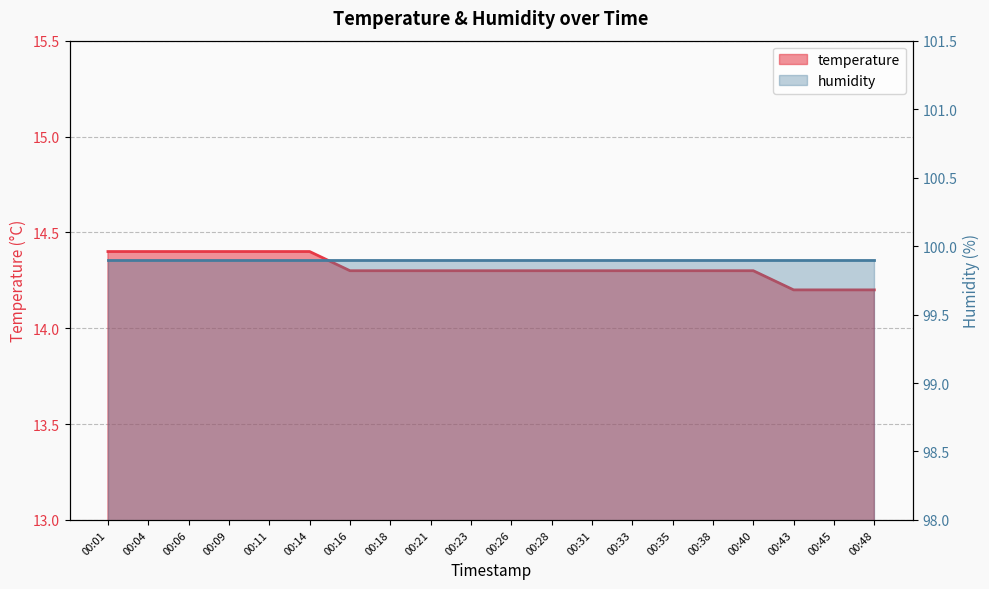

Count the values in the range 14 to 15.

20